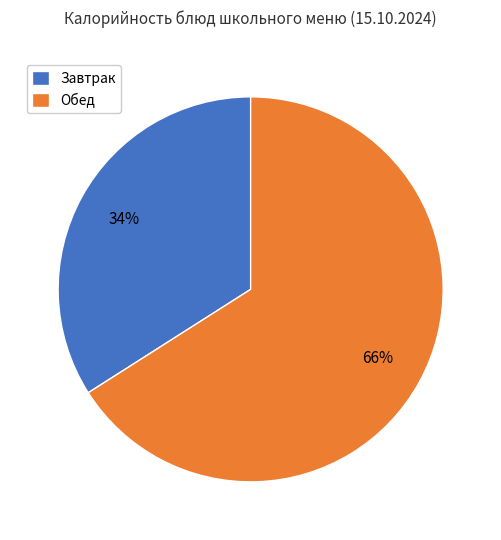

True or false: Обед accounts for 66% of the total.

True